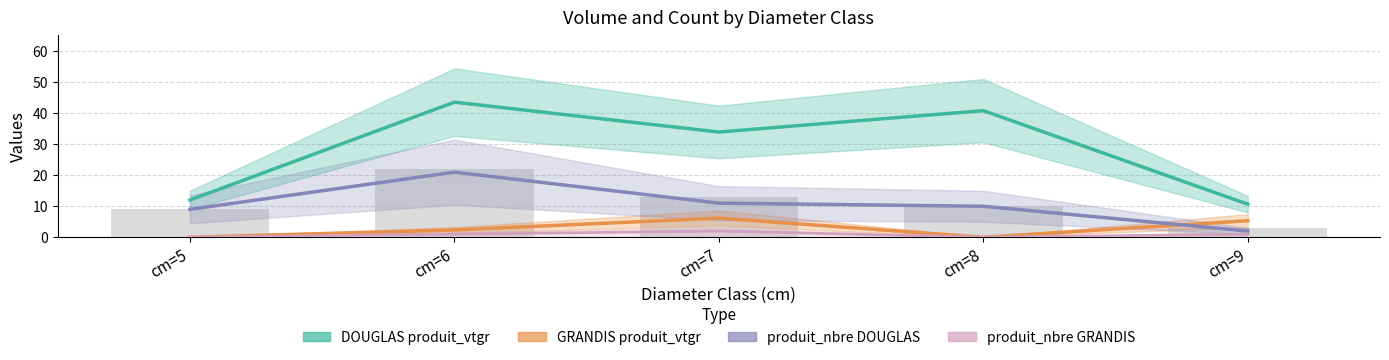

How many groups of bars are there?

5